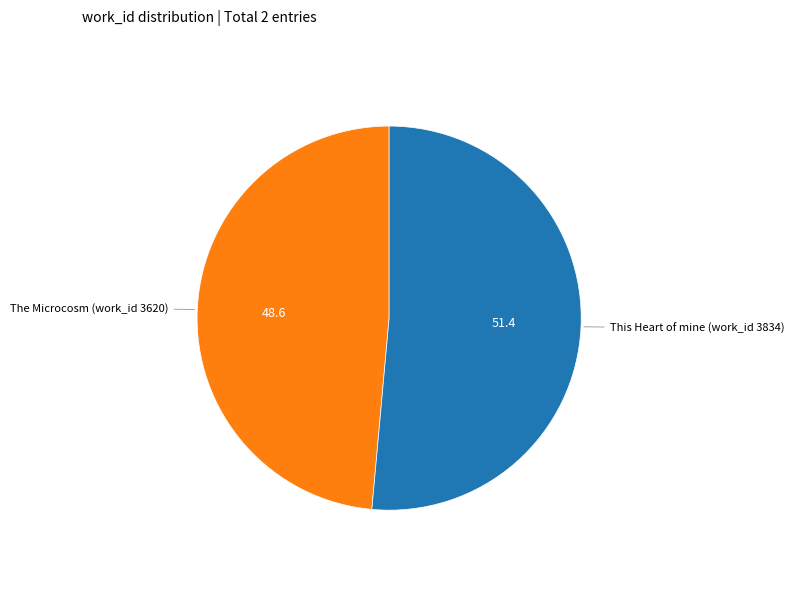

How many segments does this pie chart have?

2